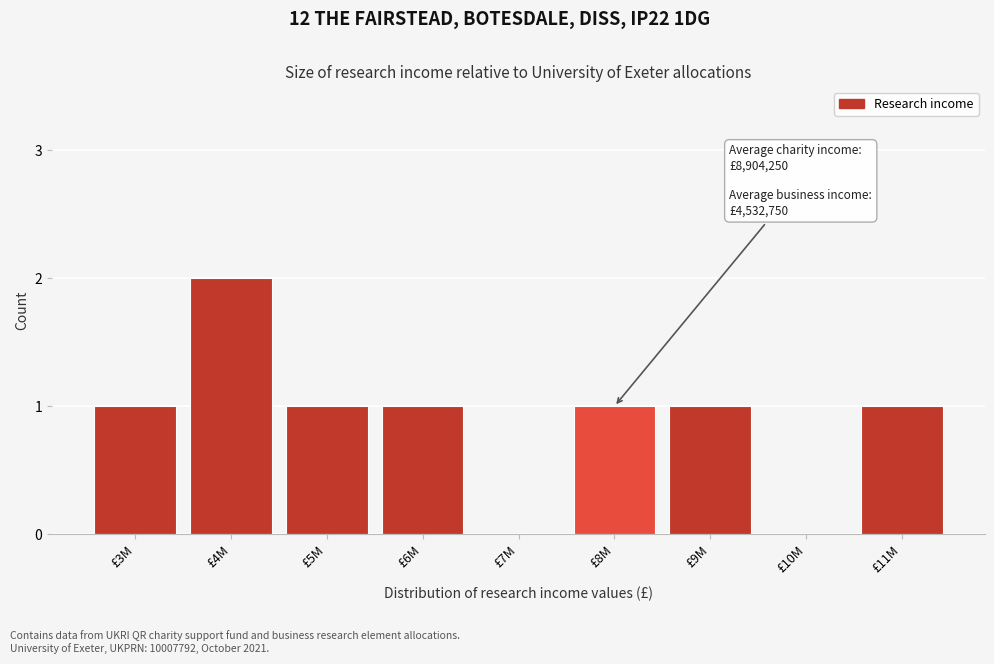

Reading right to left, what are all the values shown in this chart?

£11M=1	£10M=0	£9M=1	£8M=1	£7M=0	£6M=1	£5M=1	£4M=2	£3M=1